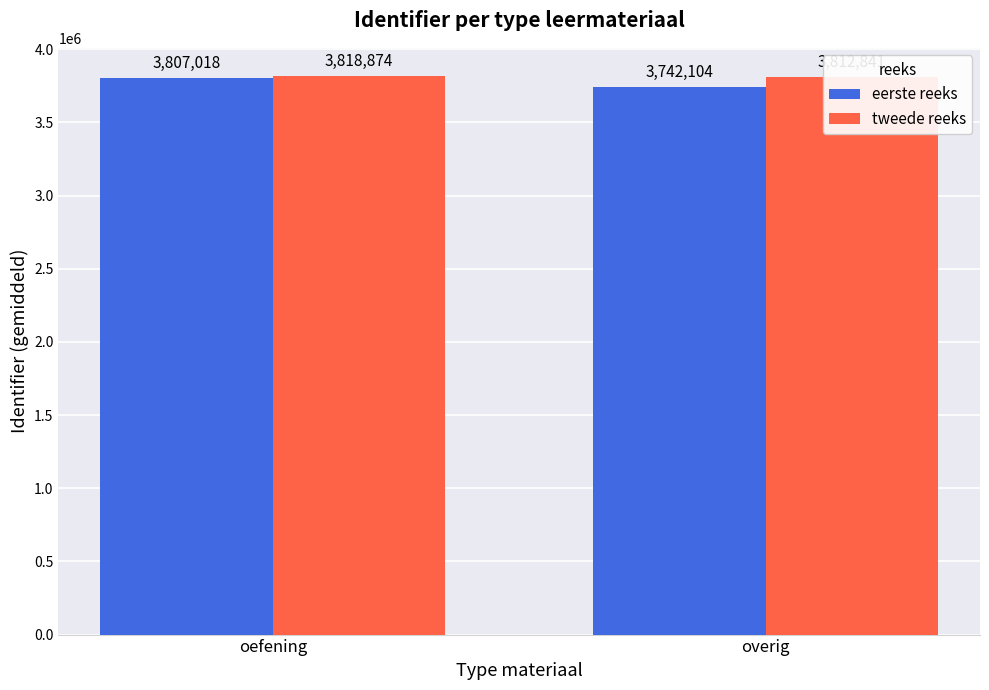

What is the total value across all series at overig?

7554944.2